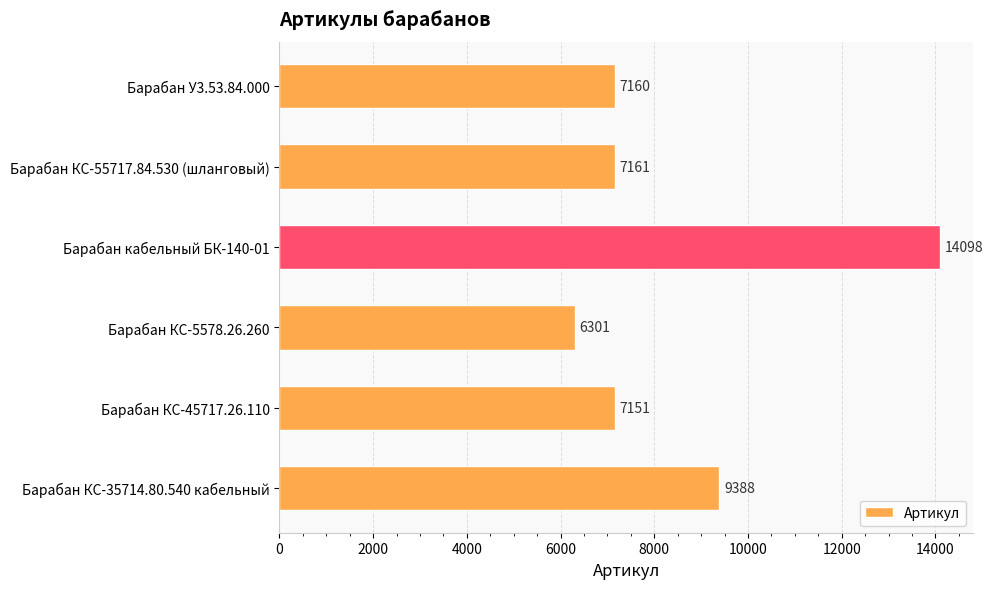

What is the greatest value displayed?

14098